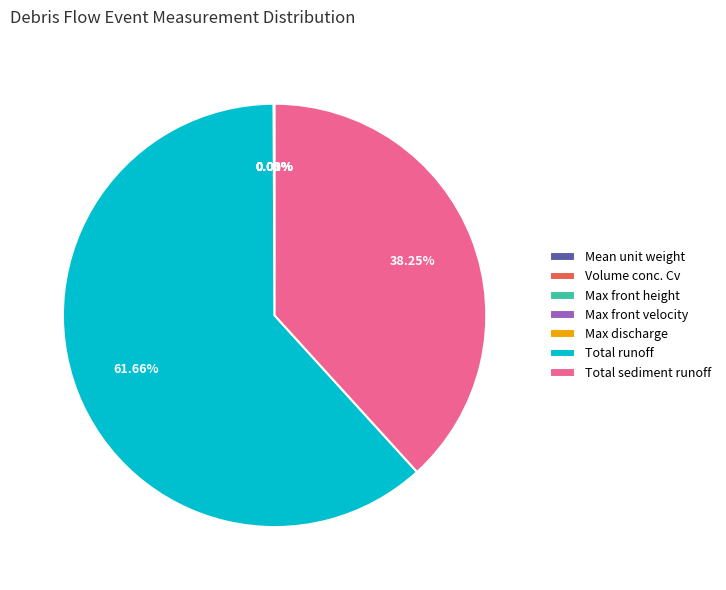

Which category has the biggest portion of the pie?

Total runoff